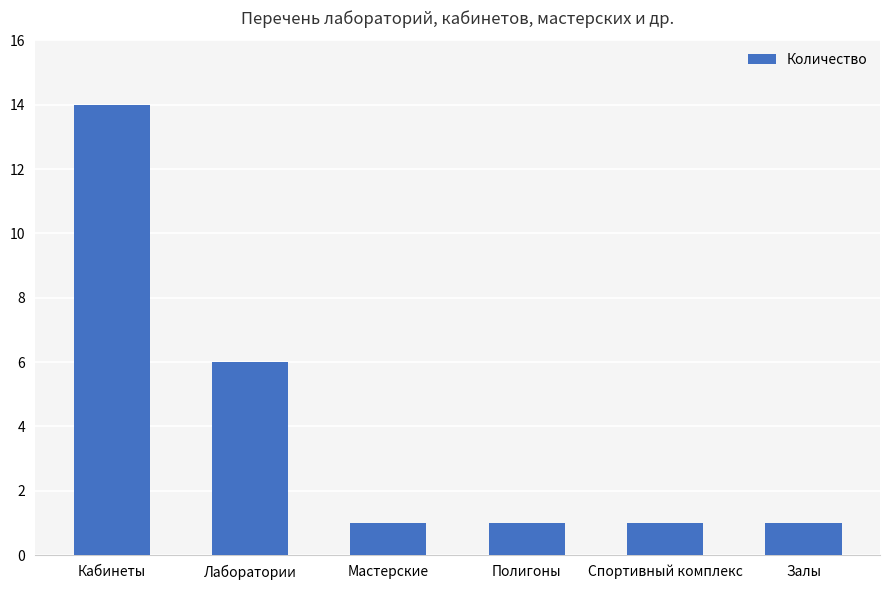

What is the ratio of the value at Залы to the value at Кабинеты?

0.1